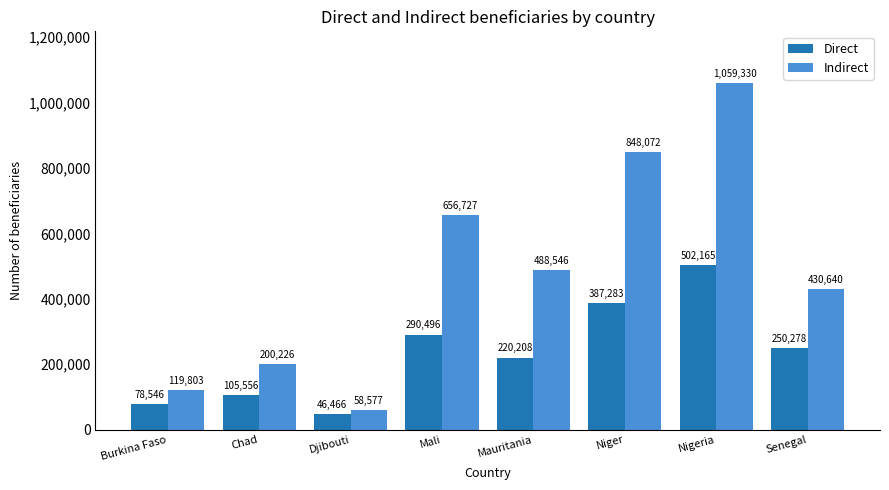

Which series has the widest spread of values?

Indirect